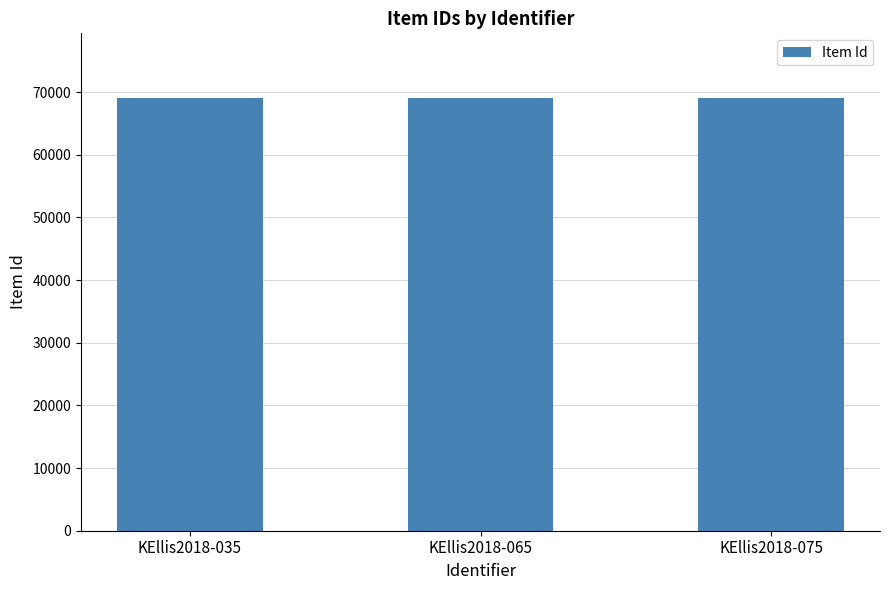

What is the value of the 1st bar from the left?

69015